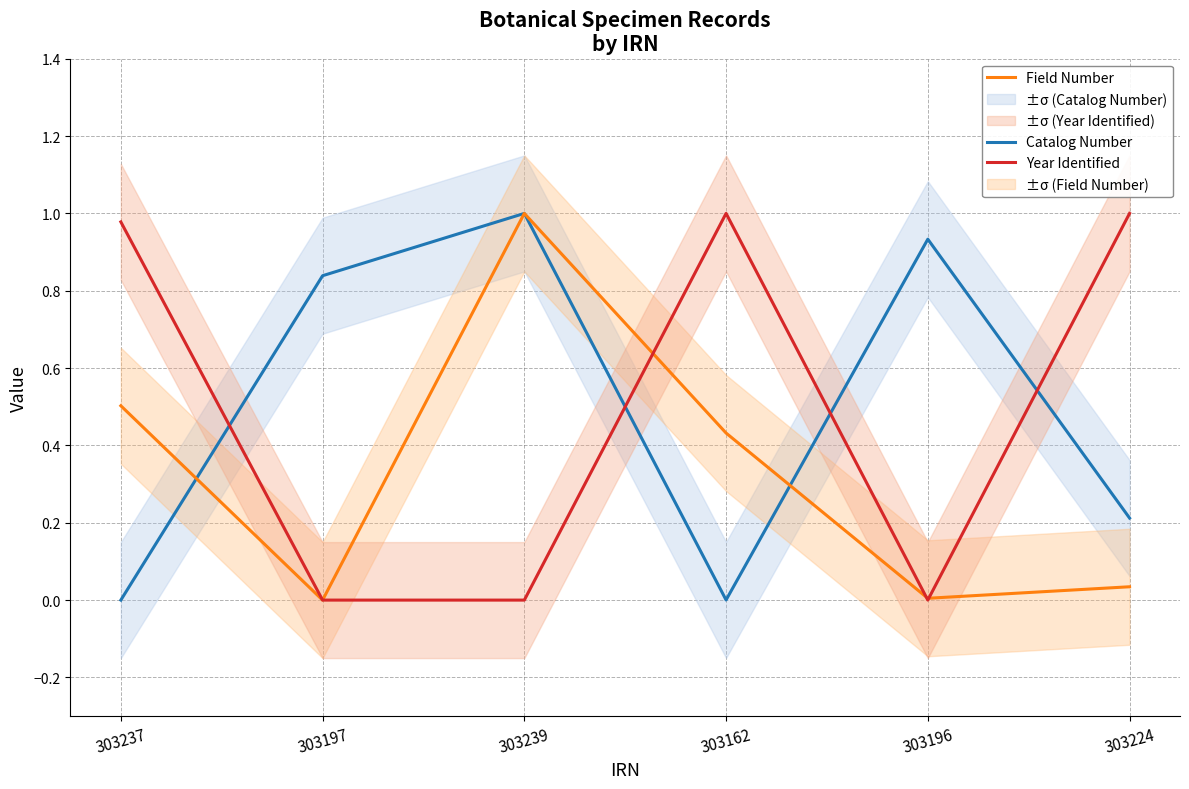

Does the chart display data point markers on the line(s)?

No